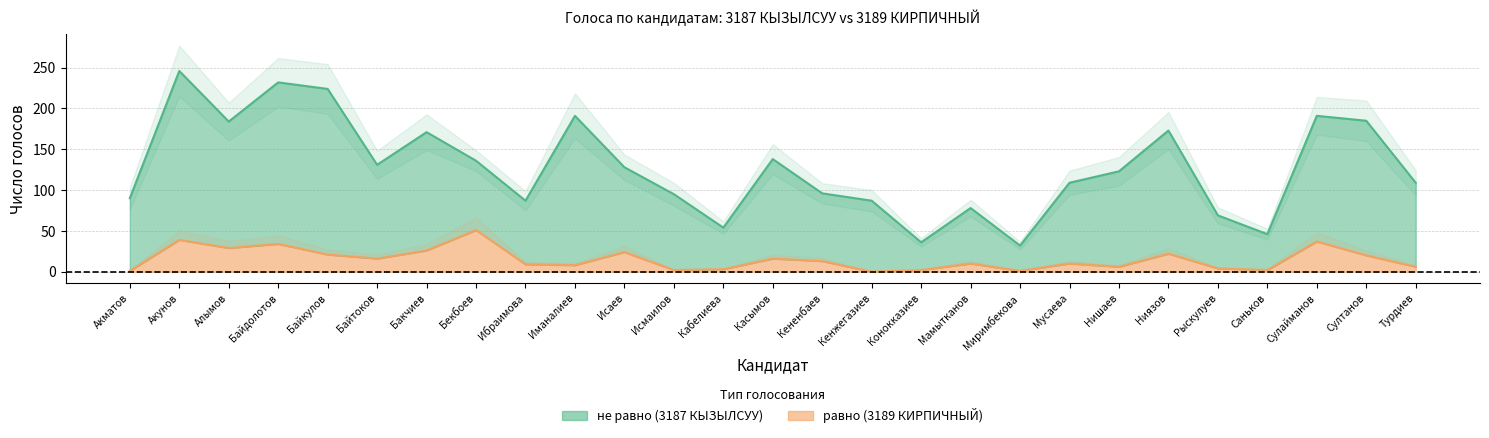

The value of равно at Кабелиева is 5. True or false?

False